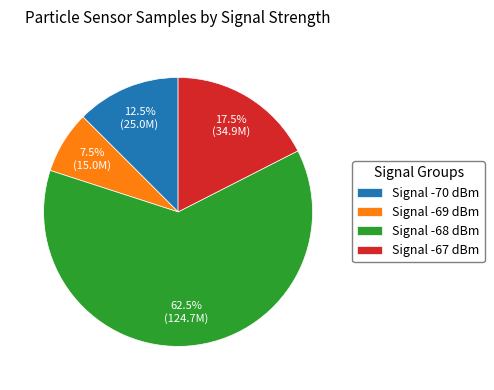

How many slices are in this pie chart?

4